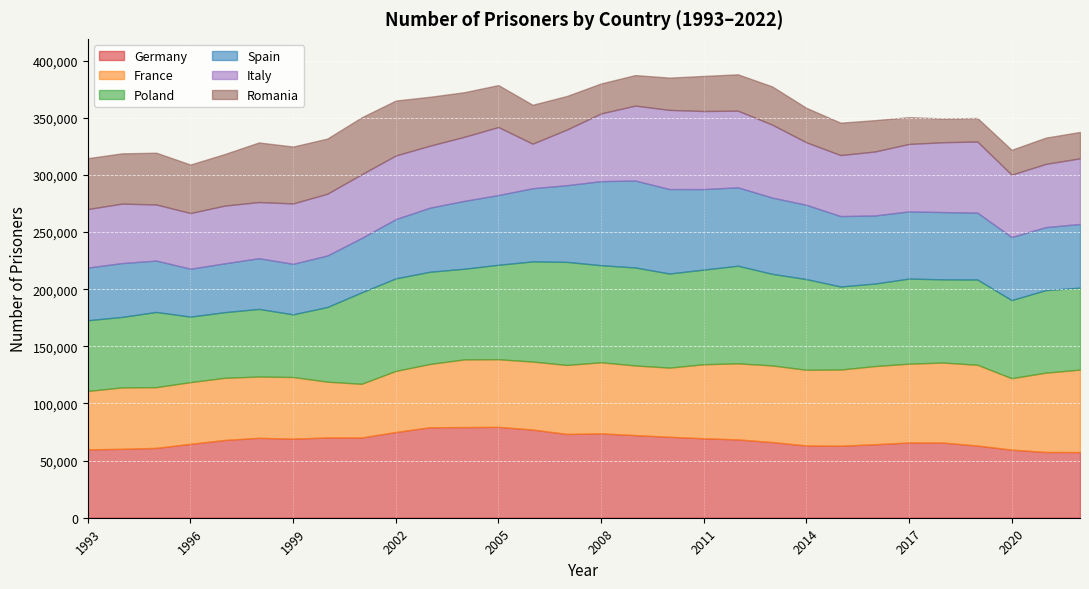

What is the difference between the Poland values at 2021 and 2004?

7075